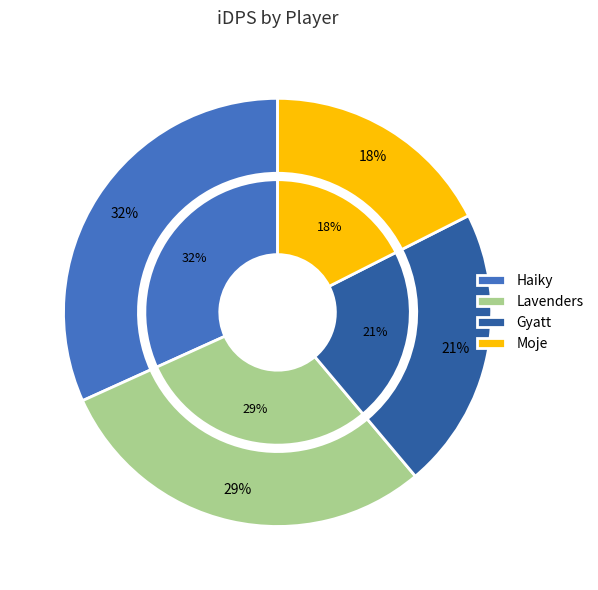

Rank the categories by value from lowest to highest.

Moje, Gyatt, Lavenders, Haiky